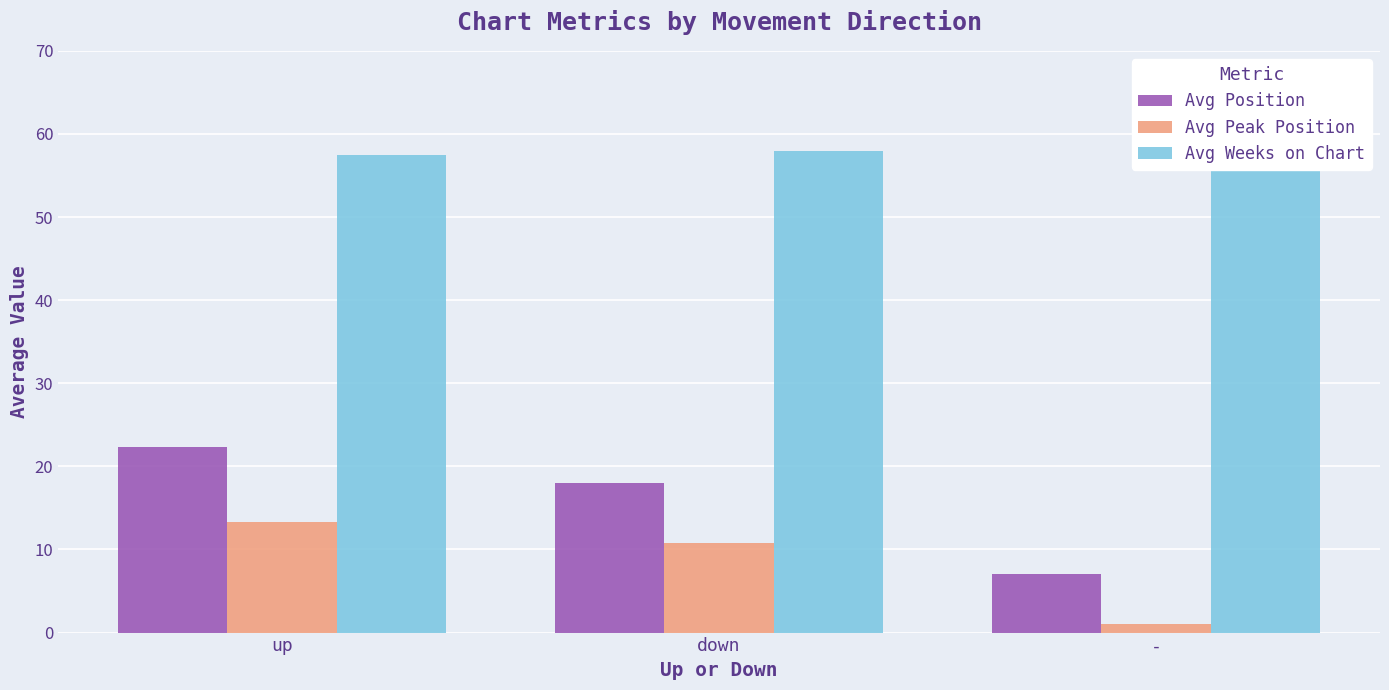

Which series has the widest spread of values?

Avg Position